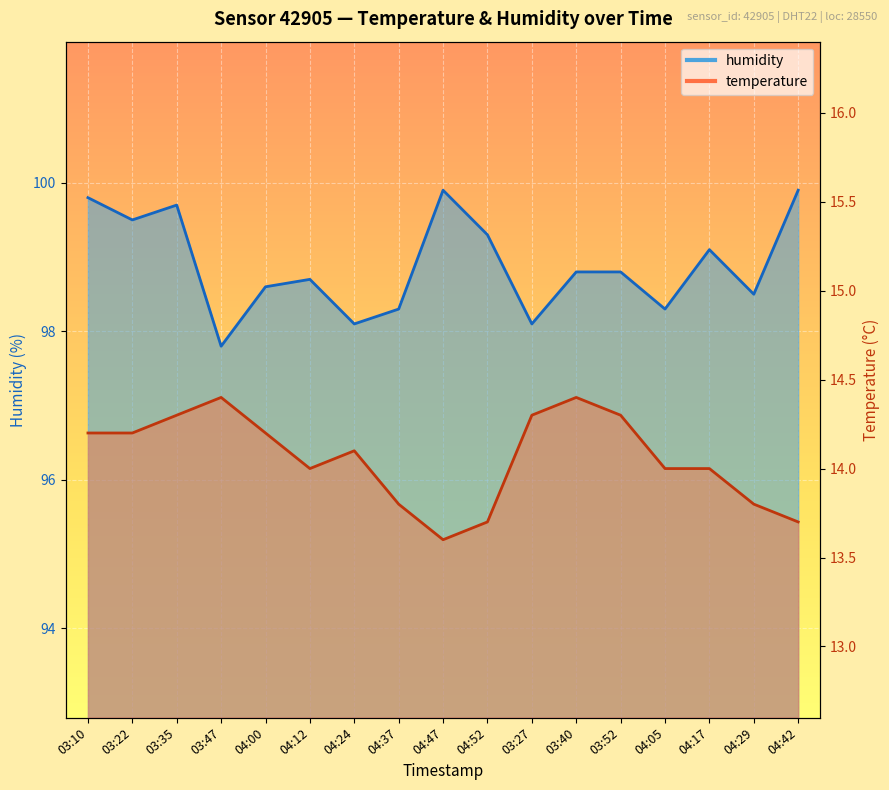

Between 03:40 and 04:05, which series saw the biggest shift?

humidity